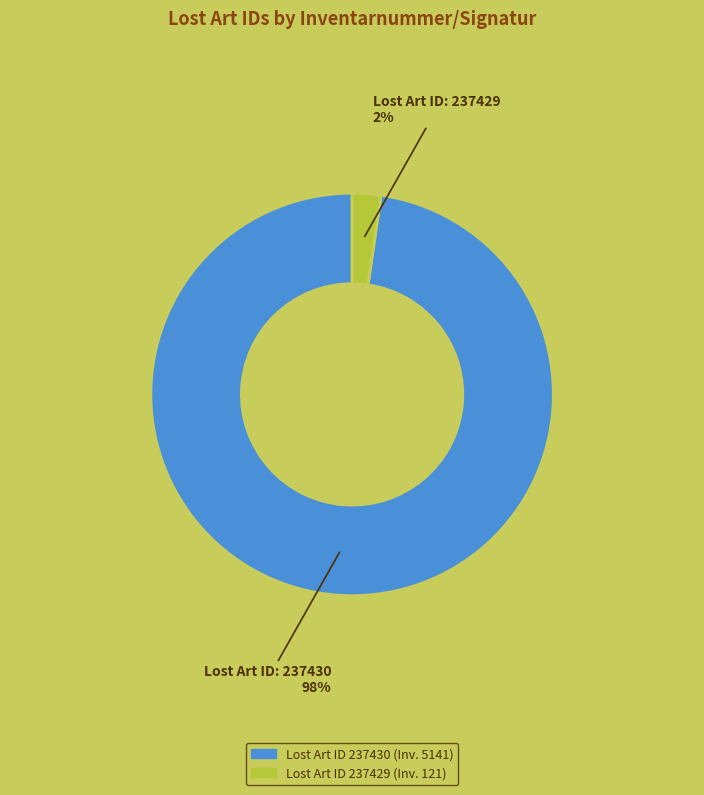

Is there any slice that represents more than half of the pie?

Yes